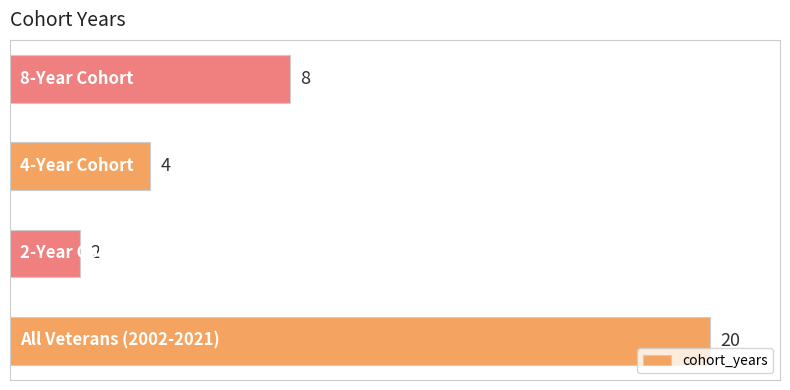

Count the values in the range 4 to 20.

3